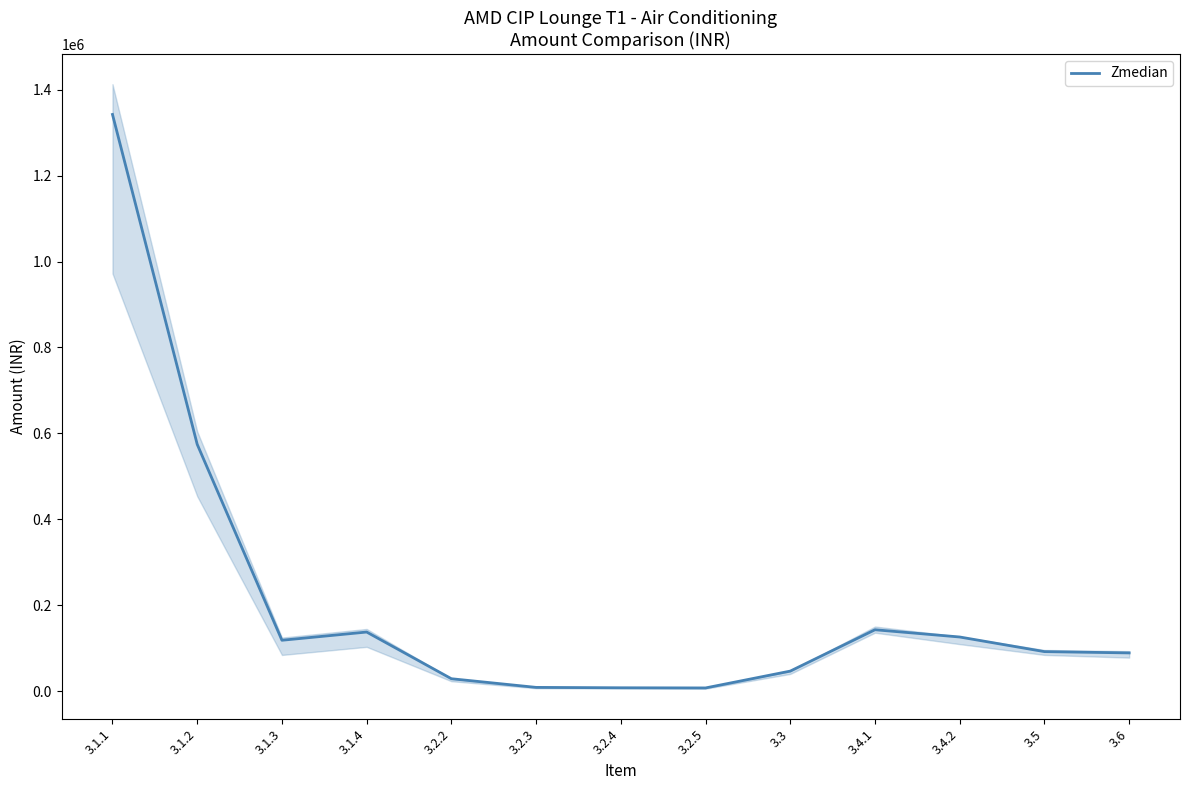

Between 3.2.3 and 3.1.2, which is larger?

3.1.2